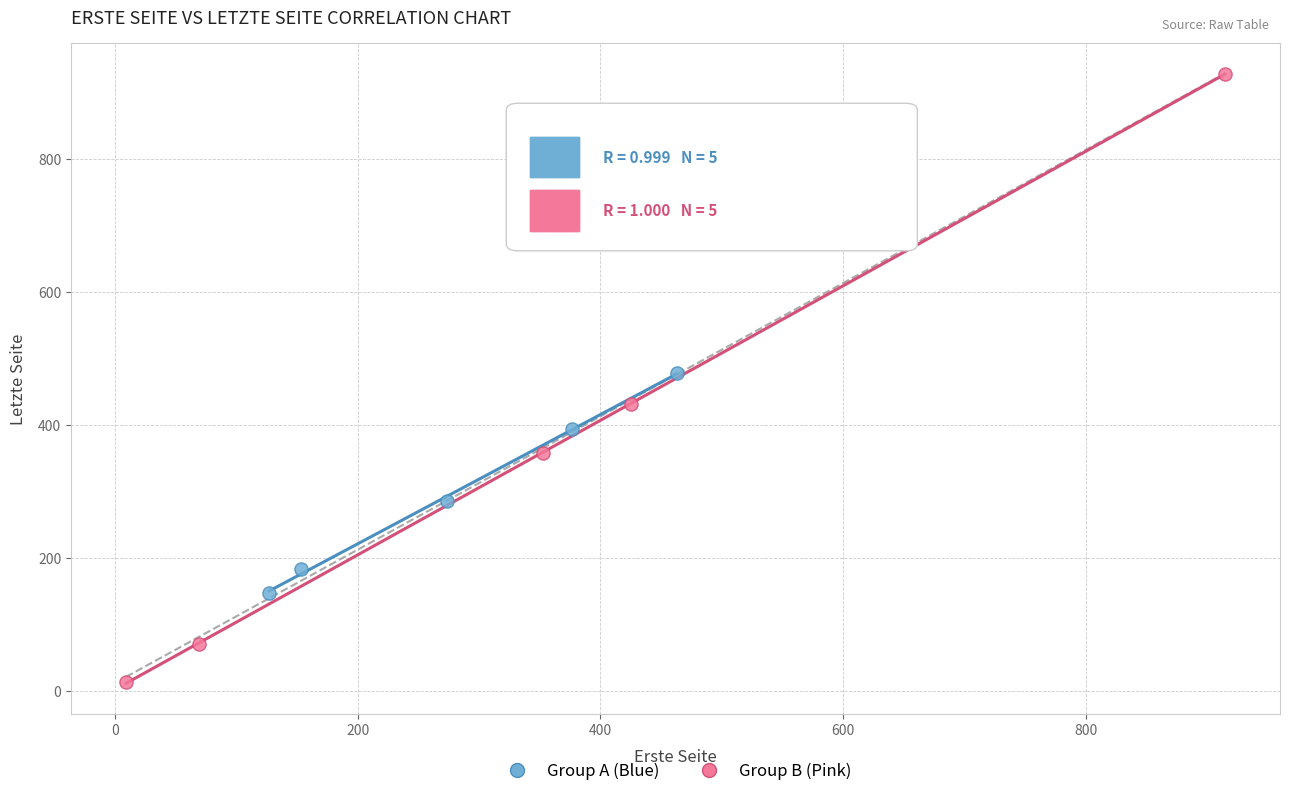

Which series reaches the minimum Y coordinate?

Group B (Pink)